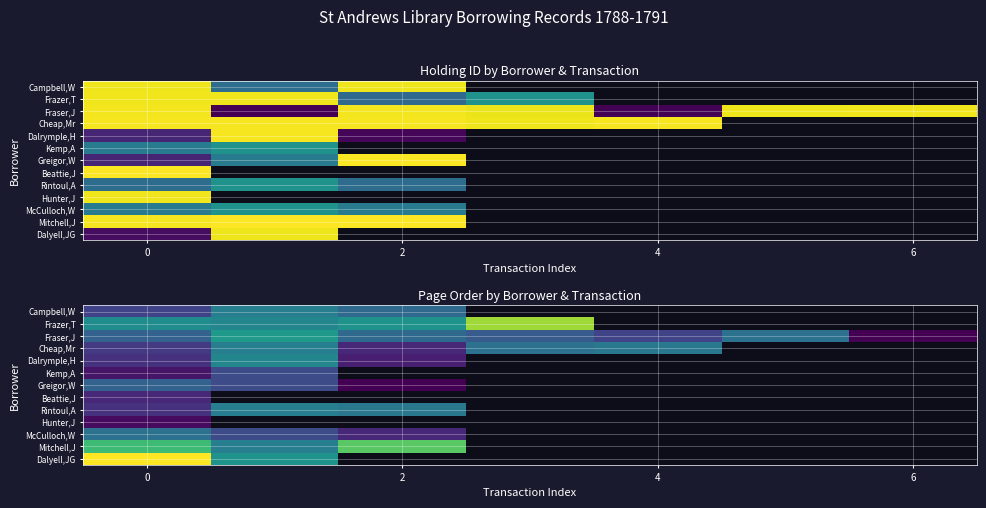

How many distinct data groups are displayed?

13